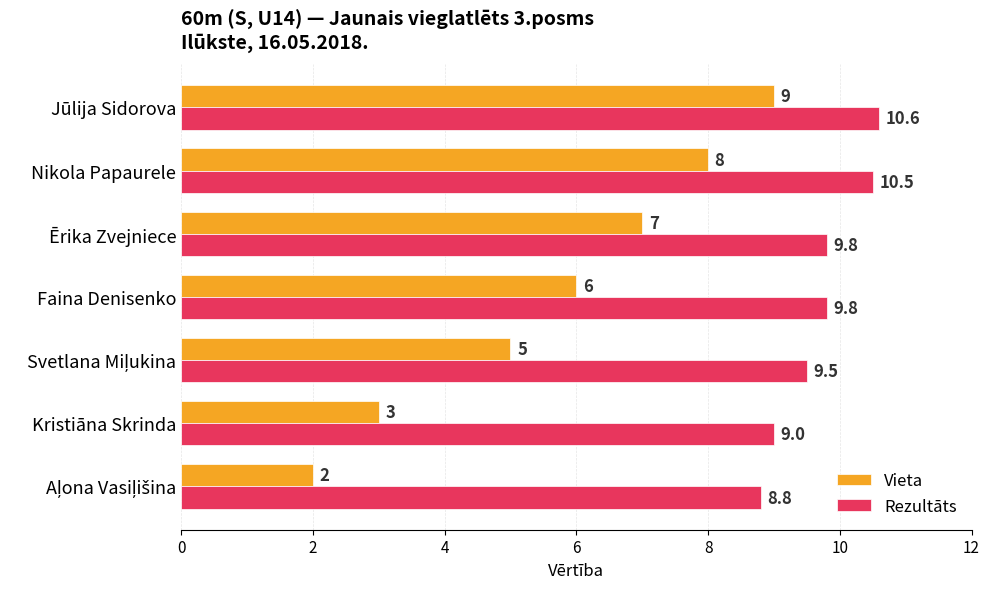

How many data points does each series have?

7